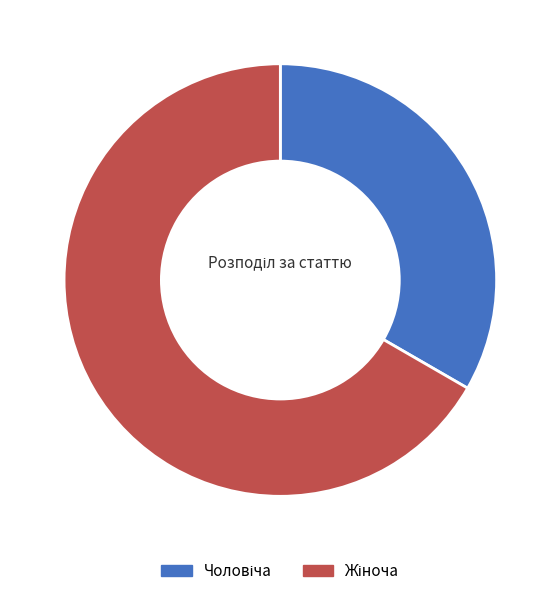

To the nearest percent, what is the average slice percentage?

50%